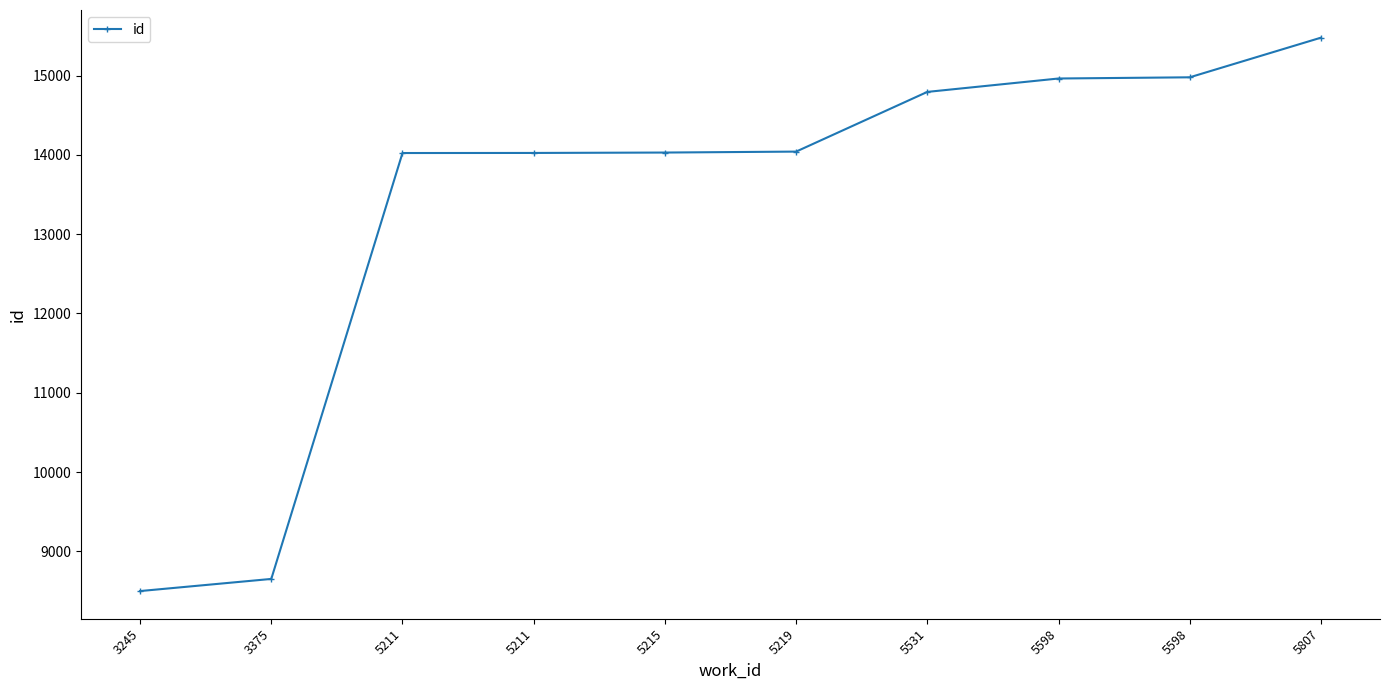

What is the smallest value displayed?

8499